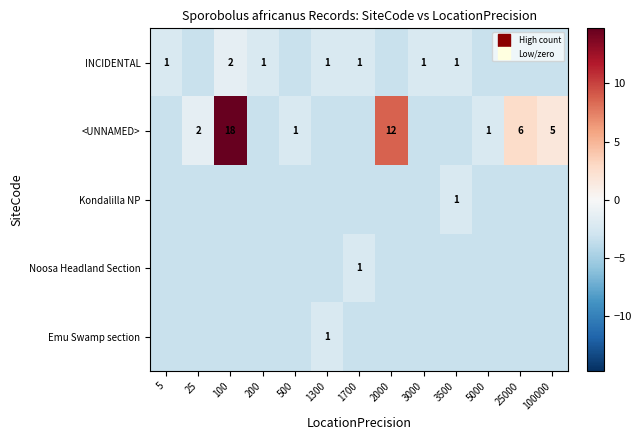

How many categories are shown in the chart?

13